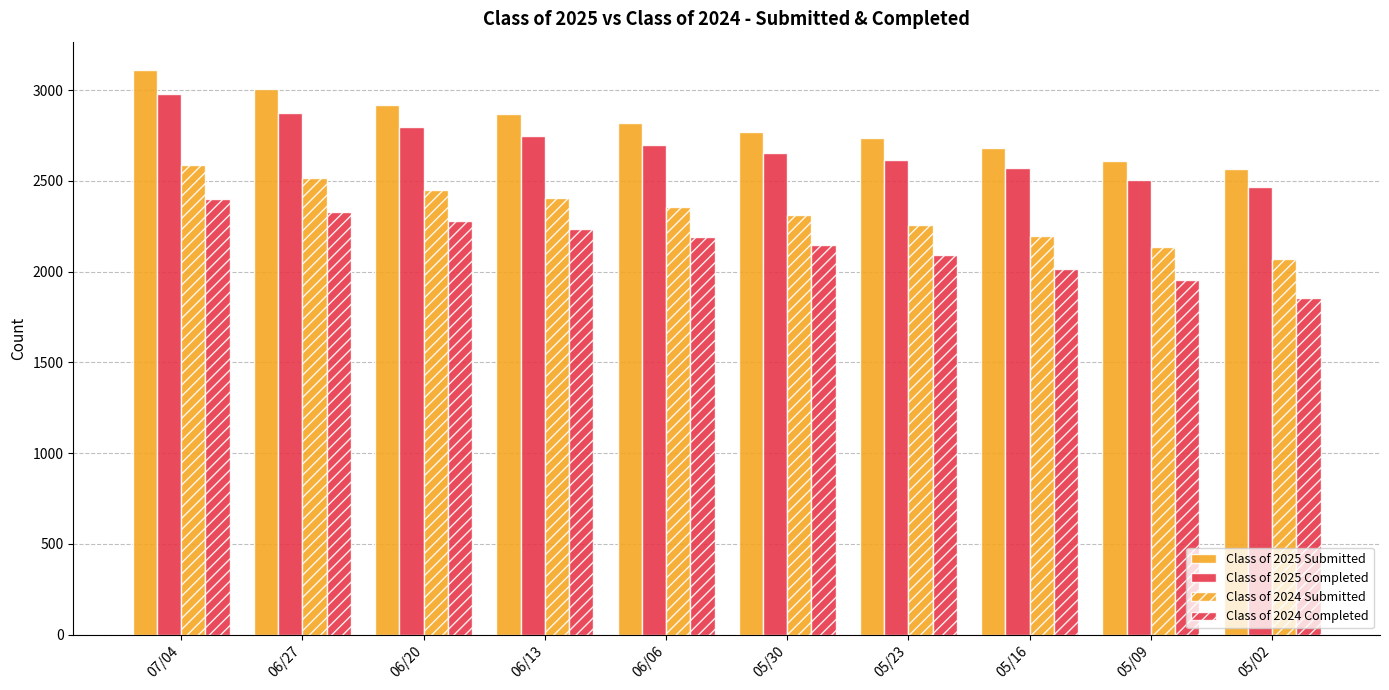

Which series changed the most between 07/04 and 05/16?

Class of 2025 Submitted